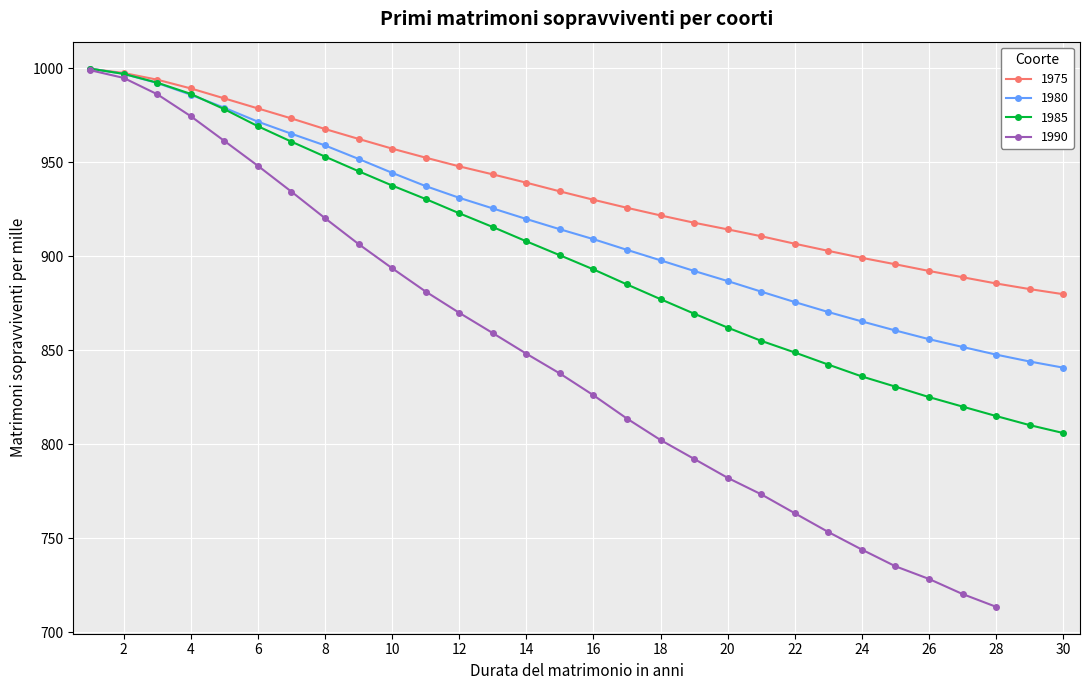

What is the minimum value for 1980?

840.7